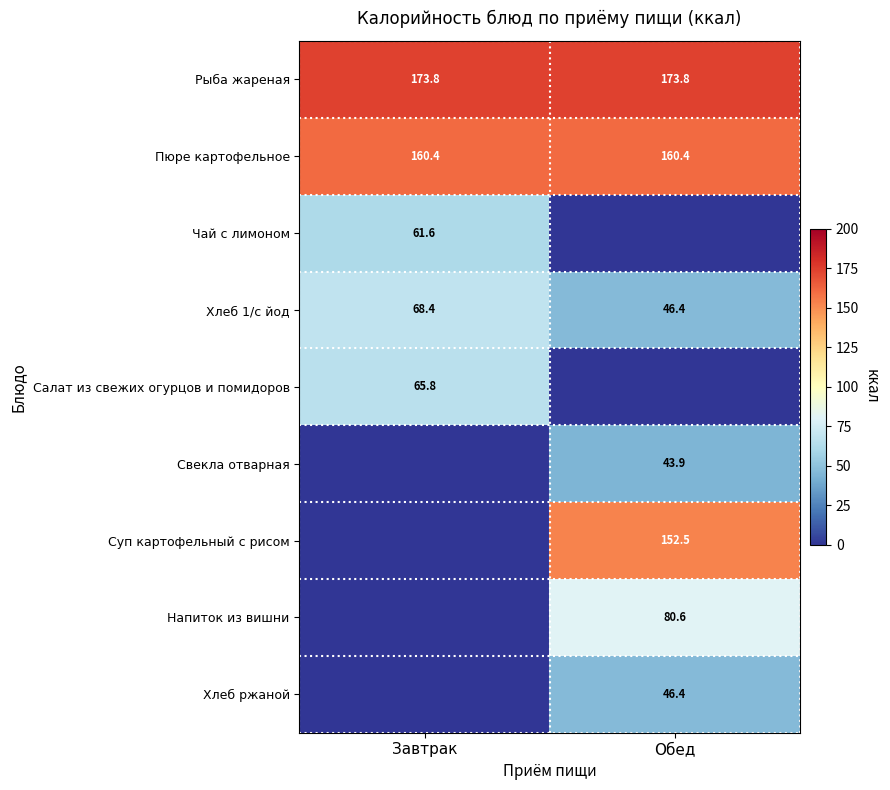

The value of Свекла отварная at Обед is 12.5. True or false?

False